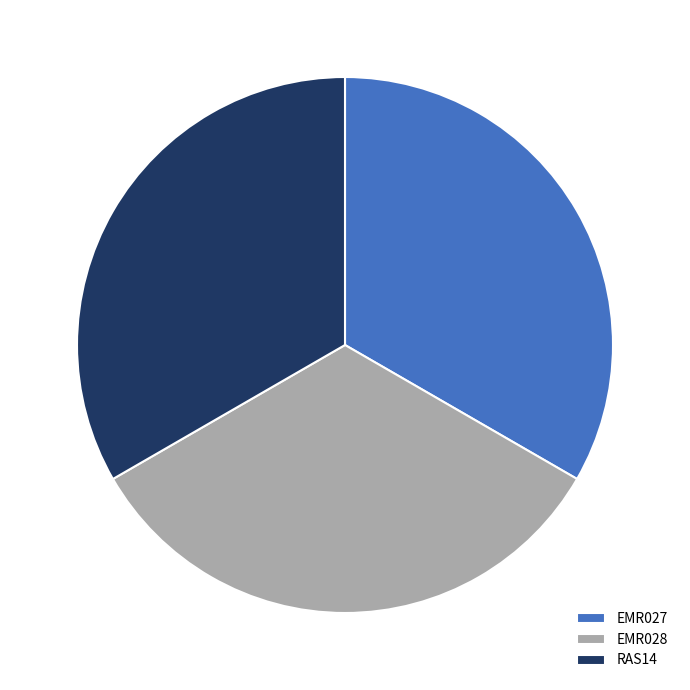

Does any single category account for the majority?

No